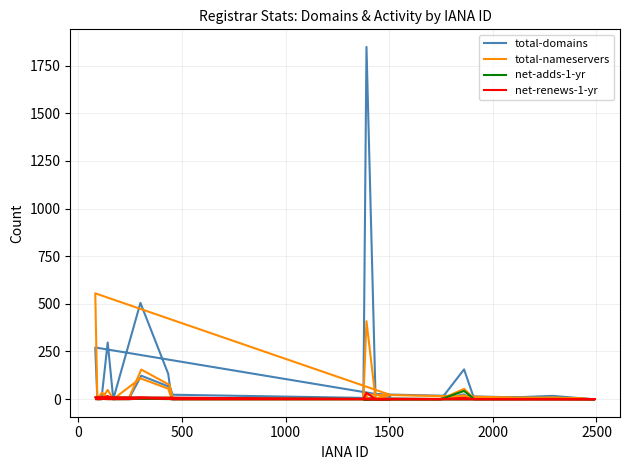

Is this an area chart (filled region under the line)?

No